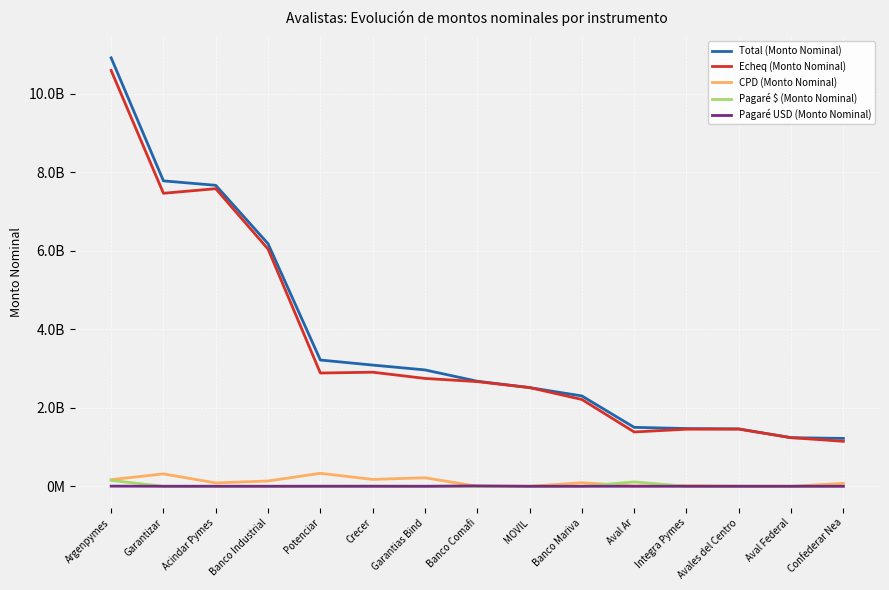

Does the chart display data point markers on the line(s)?

No